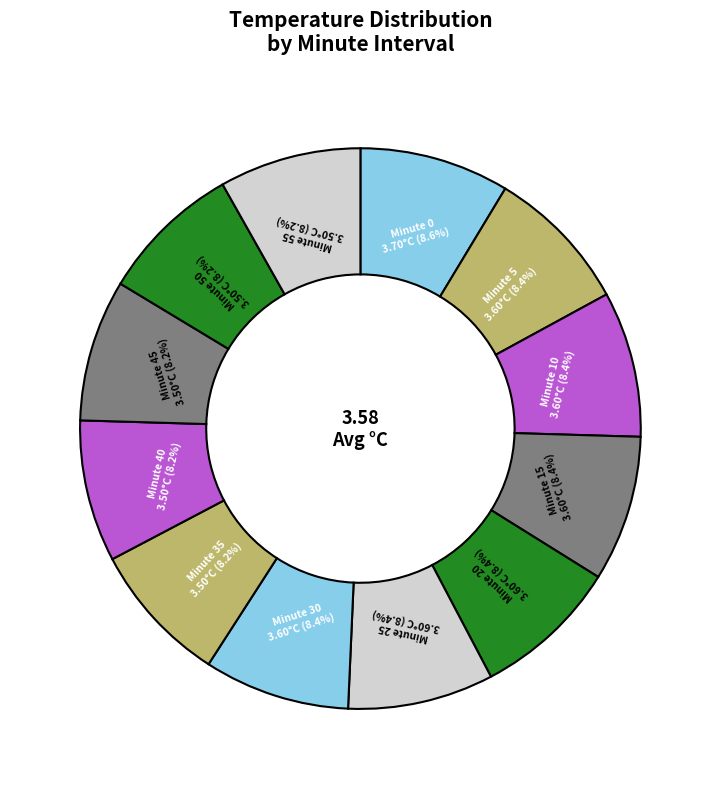

Does any single category account for the majority?

No